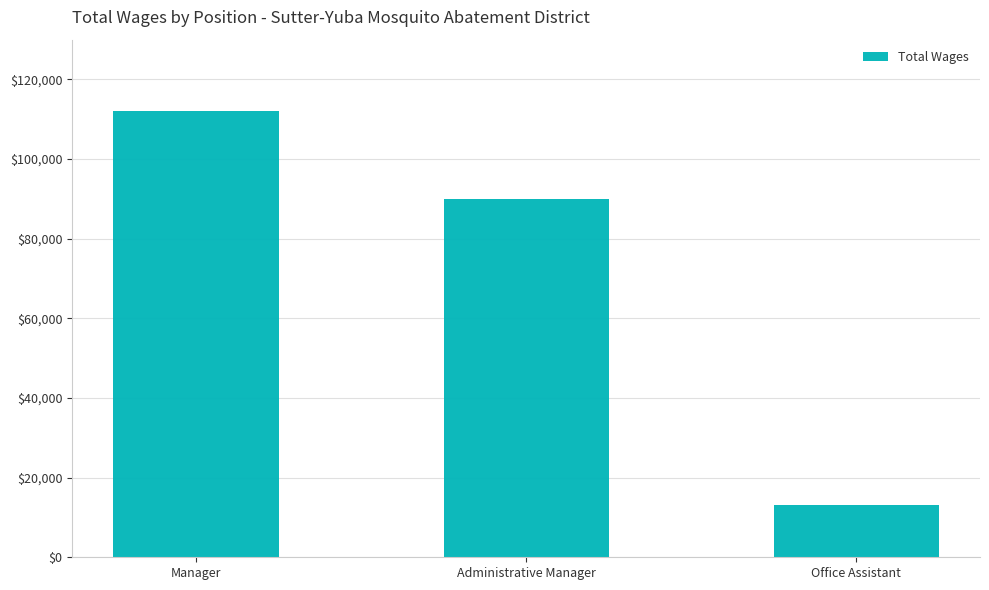

The value at Manager is 71033. True or false?

False